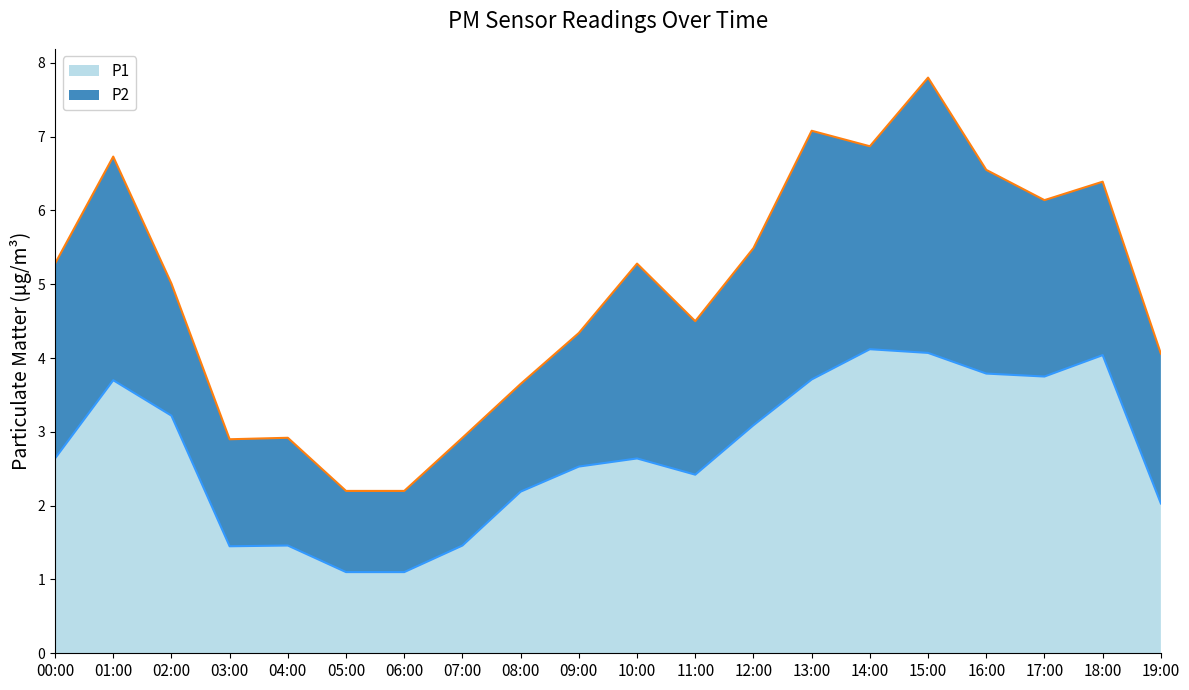

What is the value of the 20th point from the left?

2.0